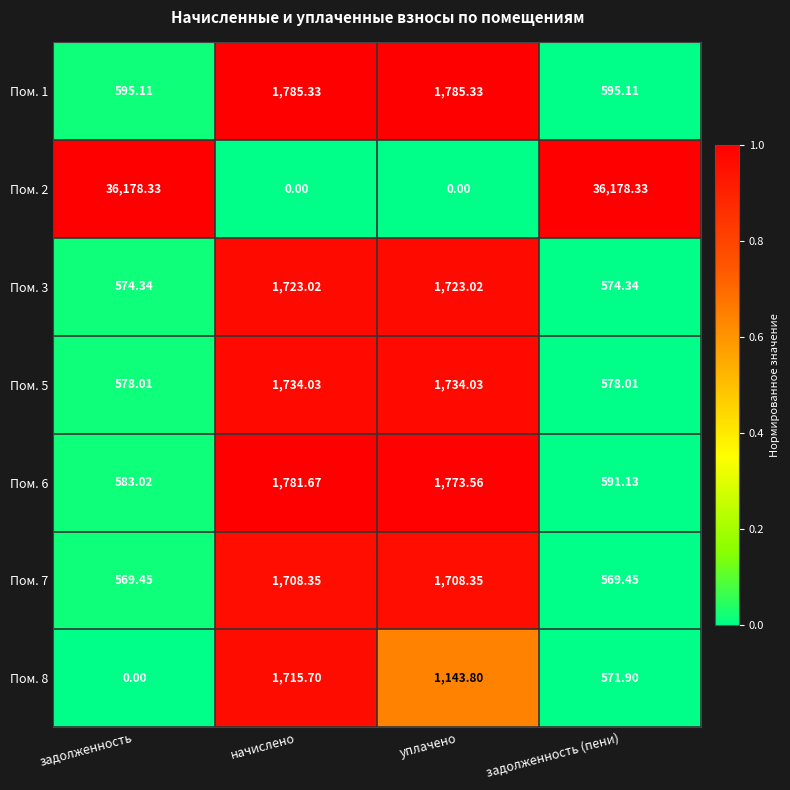

Rank the series at начислено from highest to lowest value.

Пом. 1, Пом. 6, Пом. 5, Пом. 3, Пом. 8, Пом. 7, Пом. 2